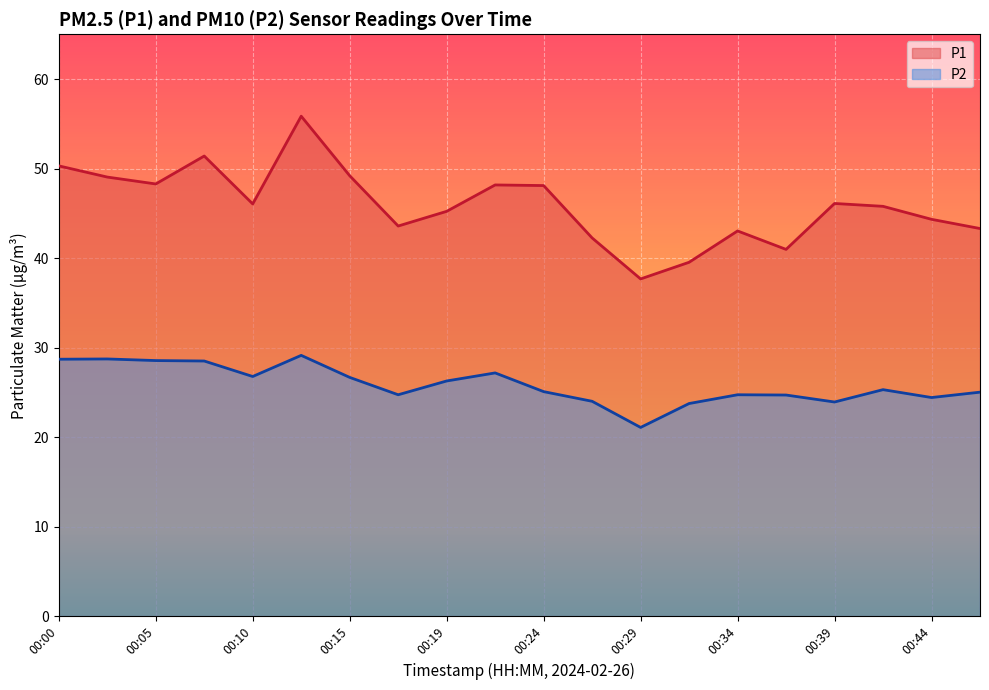

What is the total value across all series at 00:00?

79.0